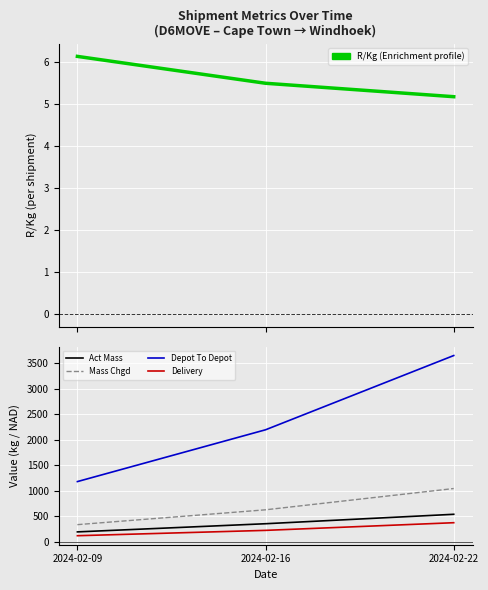

Which series has the largest total across all categories?

Depot To Depot